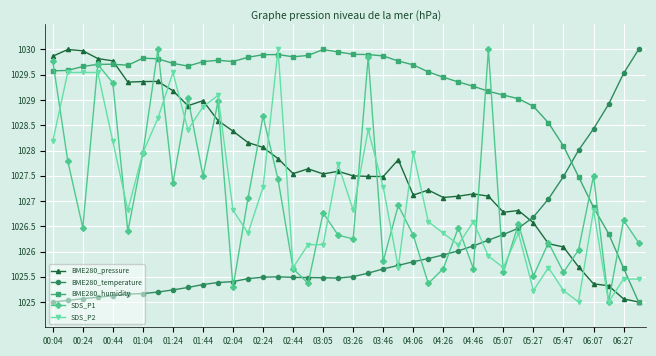

What is the highest value of the BME280_pressure series?

1030.0